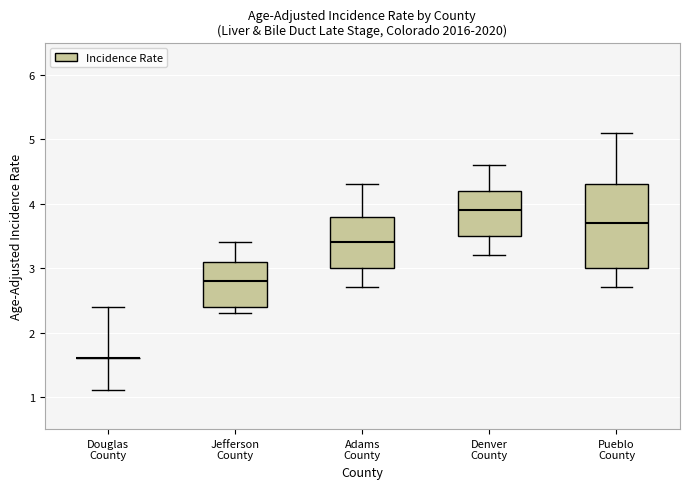

Where does the upper whisker of the box for Pueblo County end on the y-axis? The values are not printed on the chart, so give them approximately, as read against the axis.

5.1